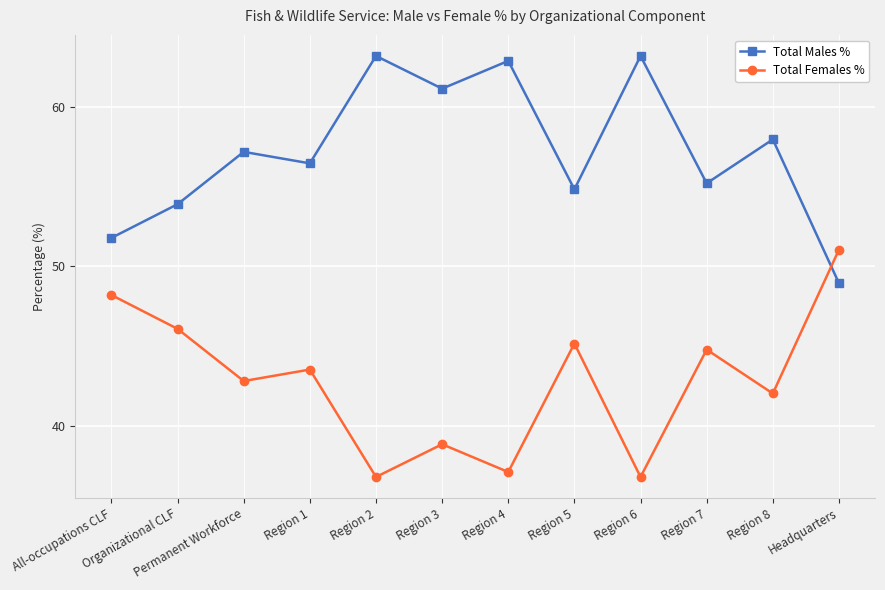

In Total Males %, how many points are lower than both neighbors (excluding endpoints)?

4